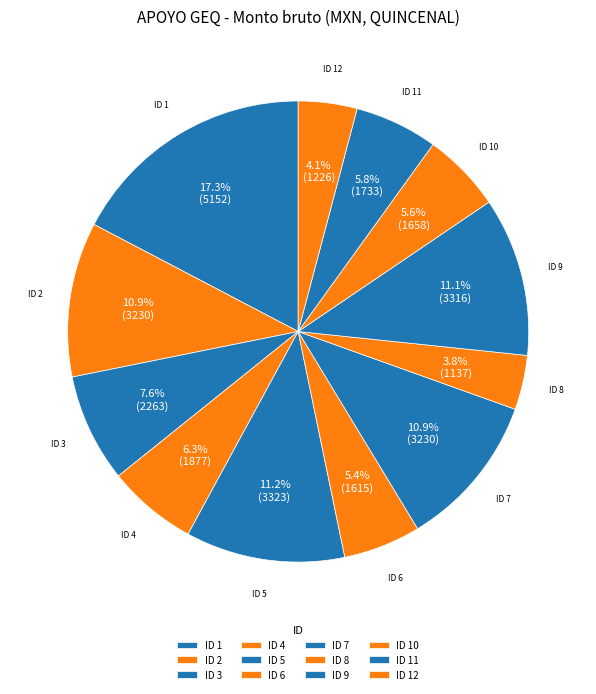

Is there a majority slice in this chart?

No